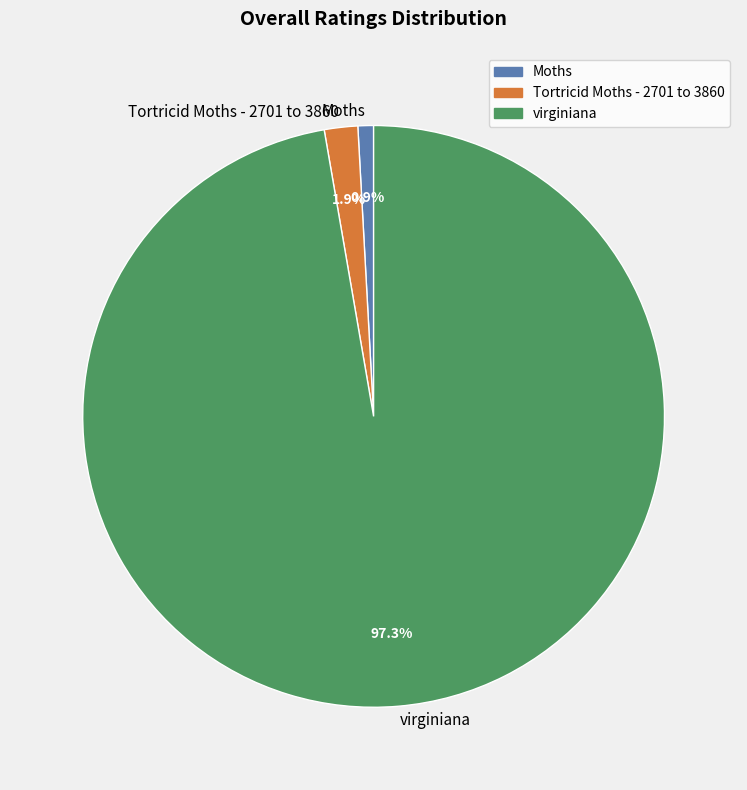

Is there any slice that represents more than half of the pie?

Yes